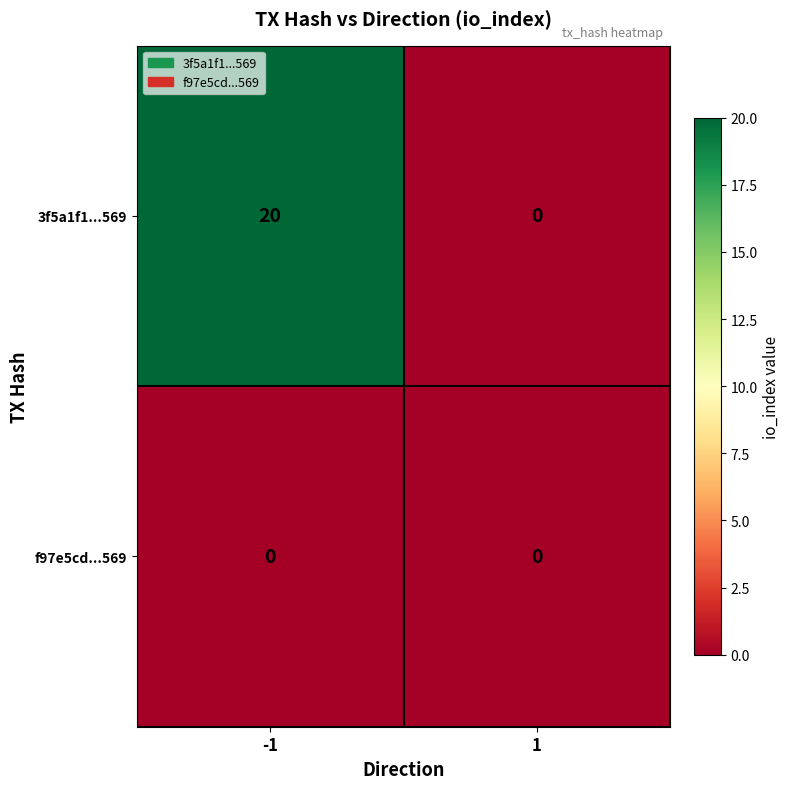

List the series in order of their peak value, highest first.

3f5a1f1...569, f97e5cd...569